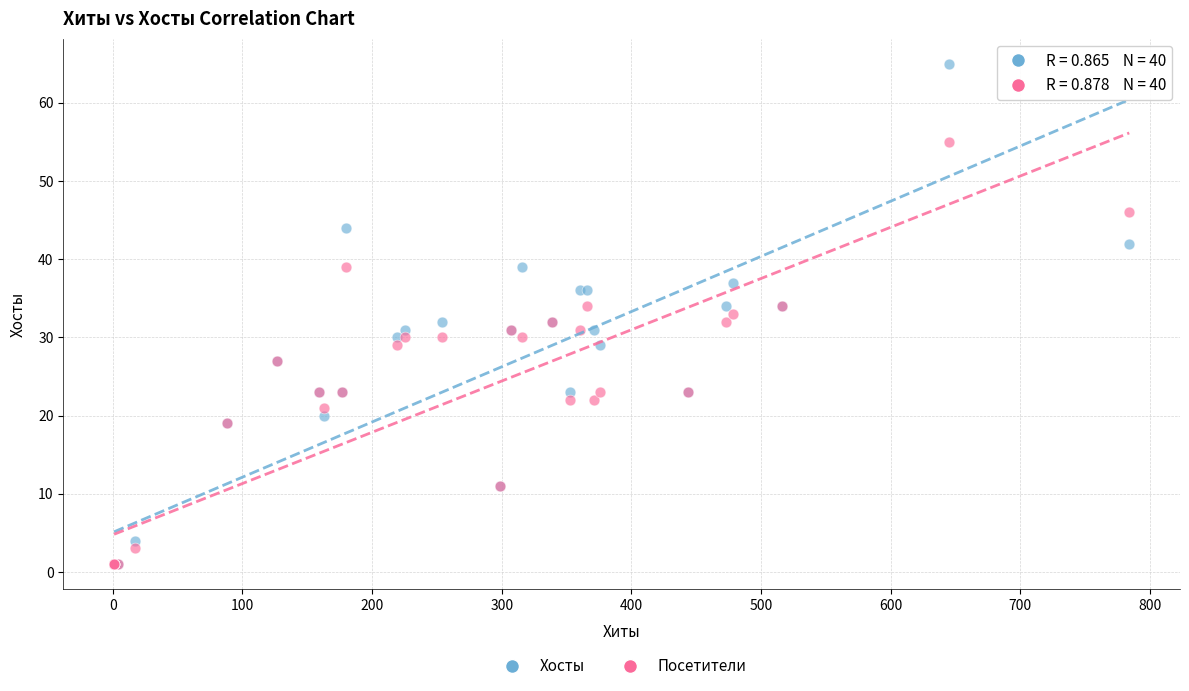

What are all the series names shown in the legend?

Хосты, Посетители